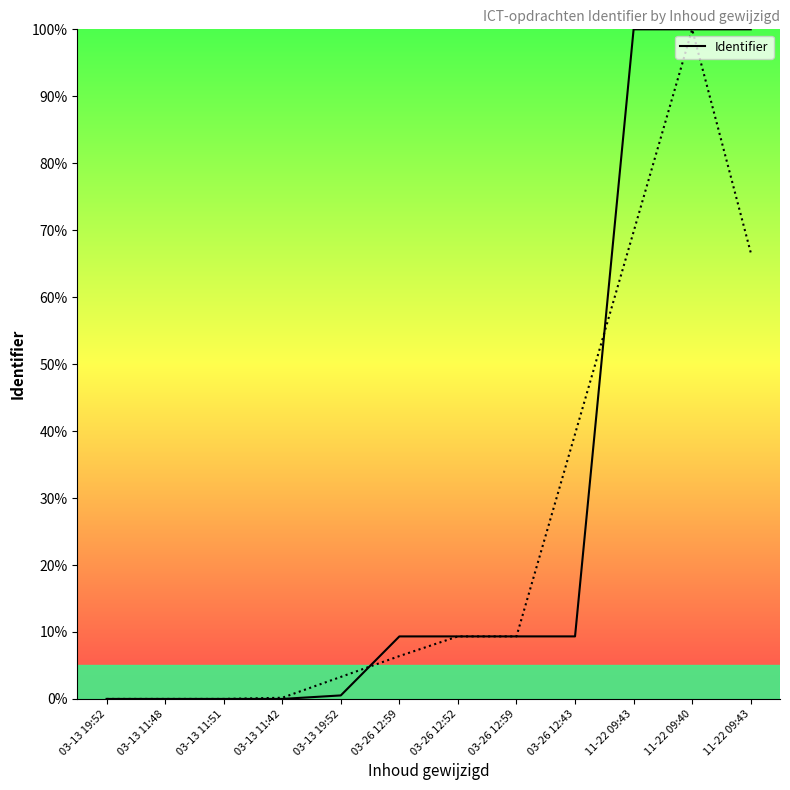

What value does the data have at 11-22 09:43?

100.0